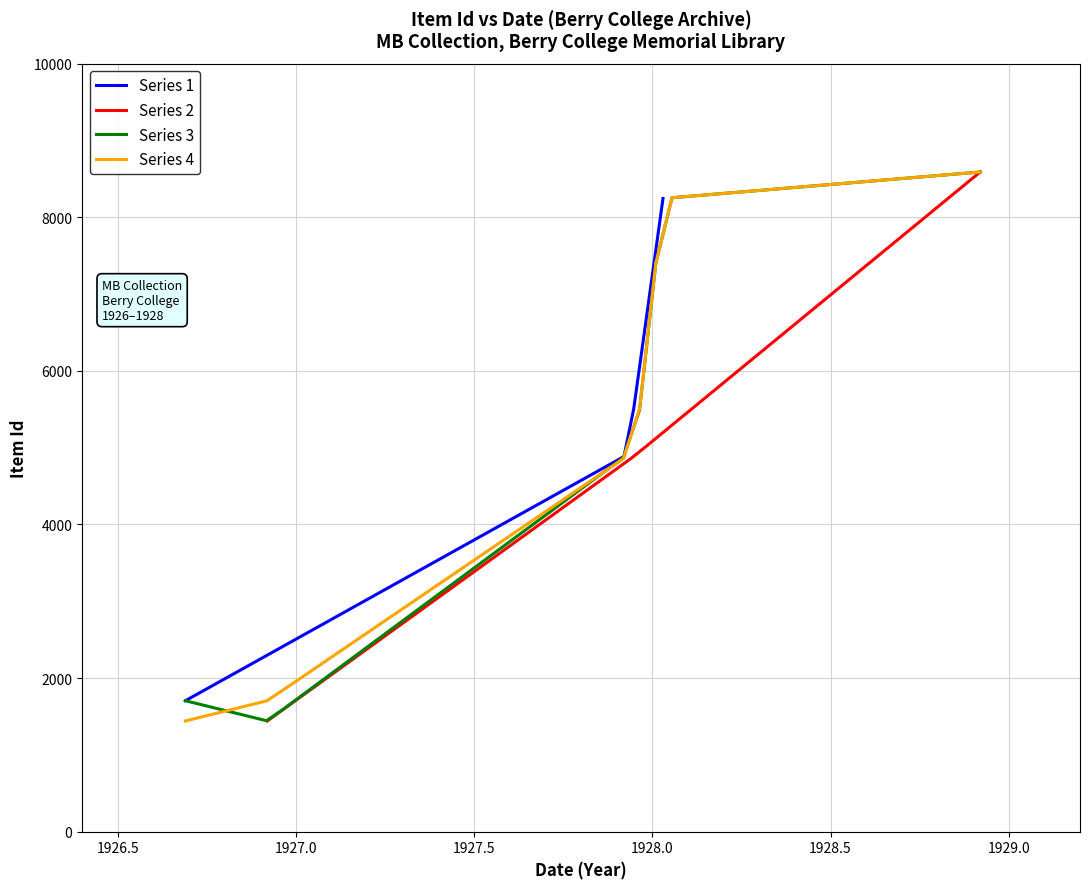

What is the value of the 1926 point at the 2nd from the left?

1442